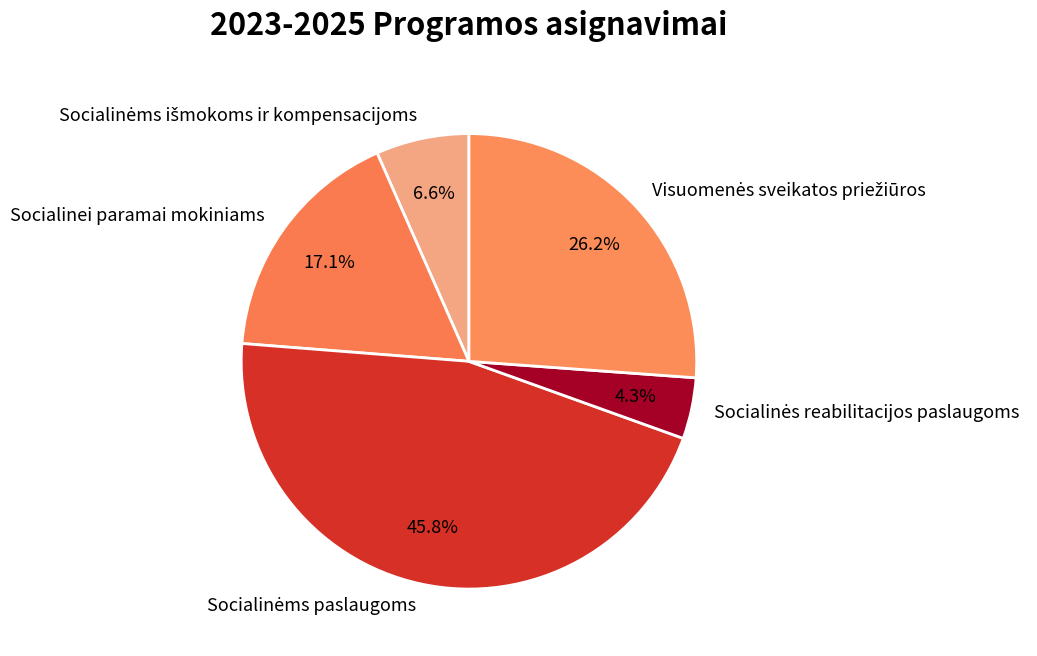

How much of the chart is everything except Socialinei paramai mokiniams?

82.9%